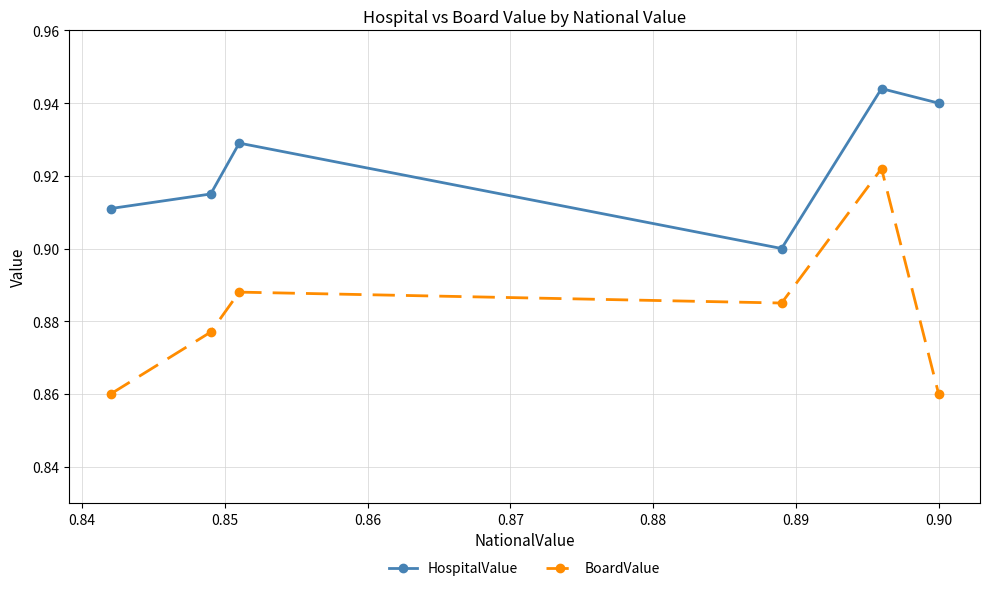

List the series in order of their overall mean, lowest first.

BoardValue, HospitalValue